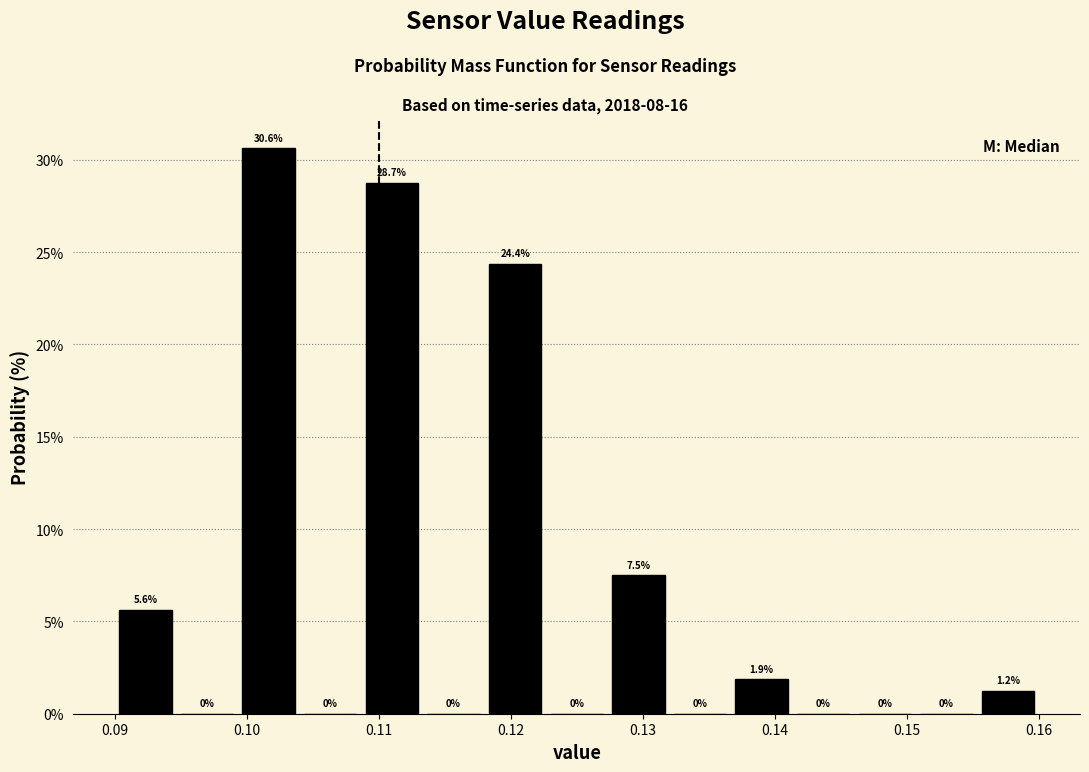

Reading left to right, list every bar in this chart as the range it spans on the x-axis followed by its height. The bar edges are not printed on the chart, so give them approximately, as read against the axis.

0.090 to 0.095: 5.6
0.095 to 0.099: 0.0
0.099 to 0.104: 30.6
0.104 to 0.109: 0.0
0.109 to 0.113: 28.7
0.113 to 0.118: 0.0
0.118 to 0.123: 24.4
0.123 to 0.127: 0.0
0.127 to 0.132: 7.5
0.132 to 0.137: 0.0
0.137 to 0.141: 1.9
0.141 to 0.146: 0.0
0.146 to 0.151: 0.0
0.151 to 0.155: 0.0
0.155 to 0.160: 1.2